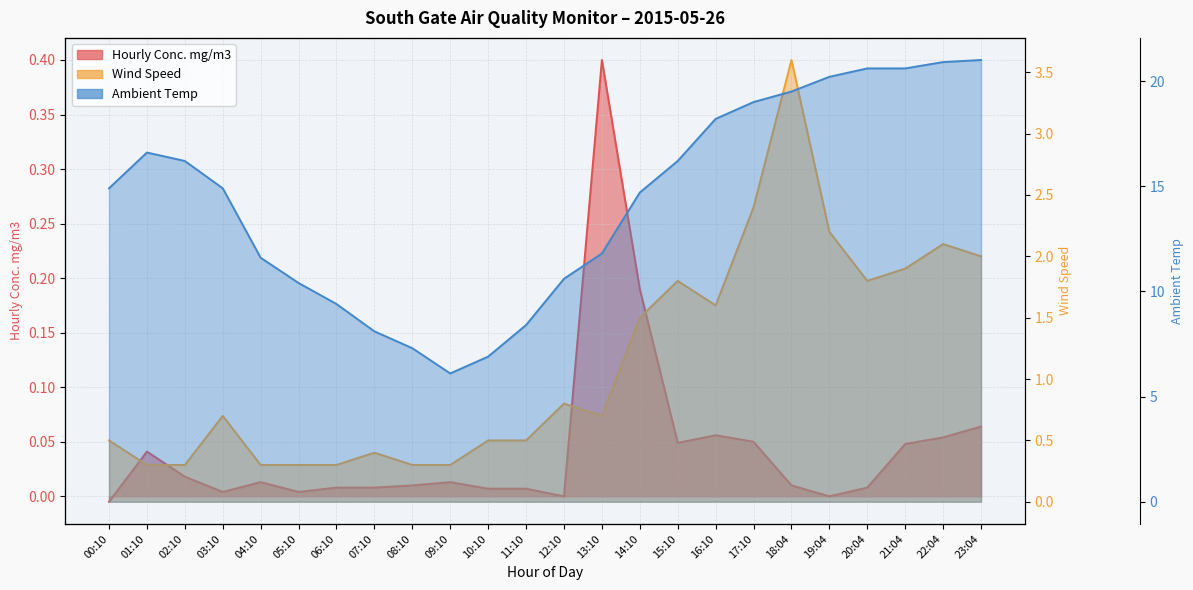

At which category is the sum across all series the highest?

18:04